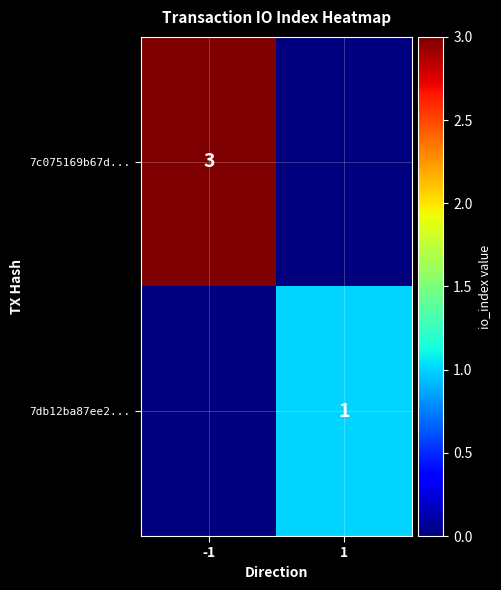

What is the difference between the highest and lowest values at -1?

3